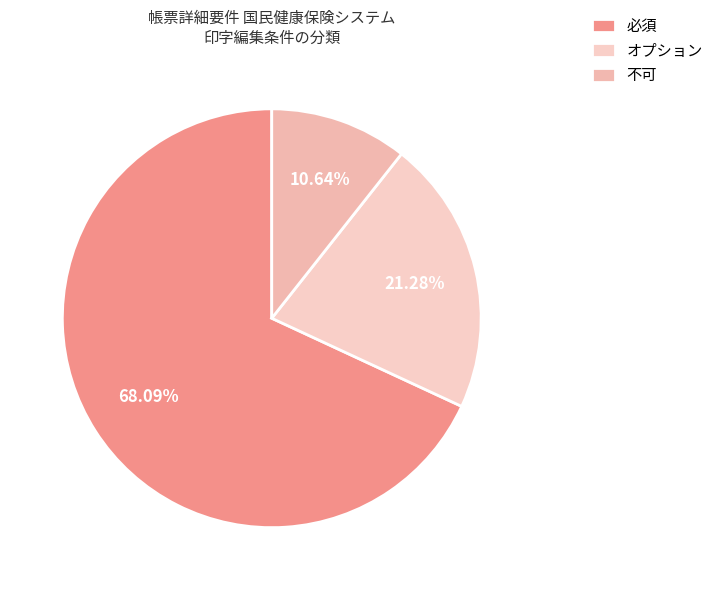

What is the smallest slice in the pie chart?

不可